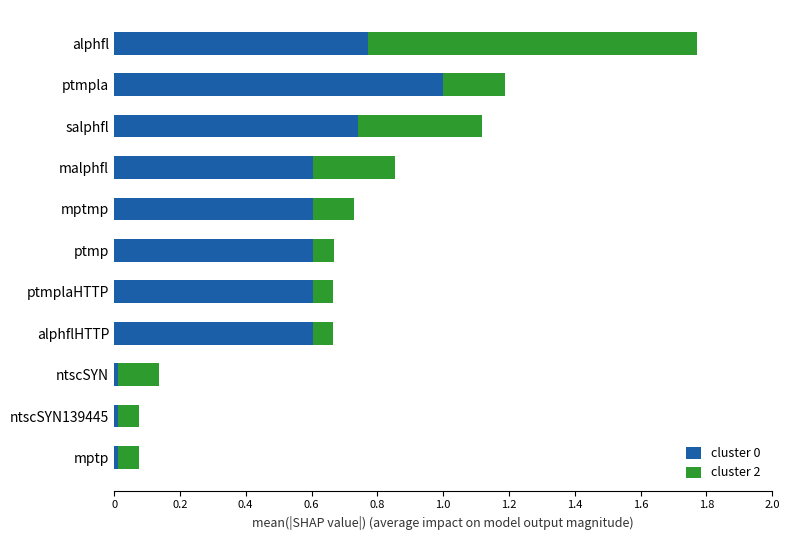

At which category is the sum across all series the highest?

alphfl